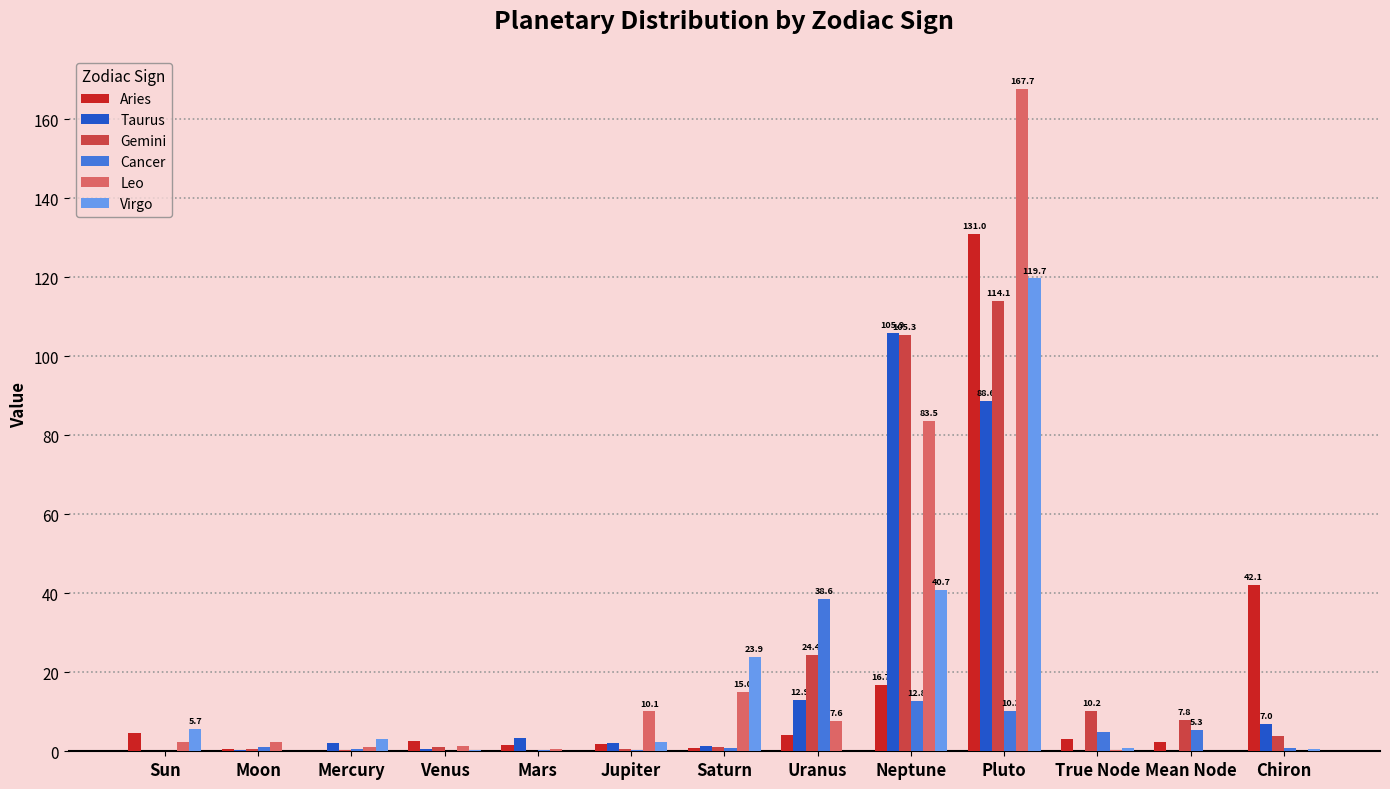

What is the sum of all Taurus values?

224.2